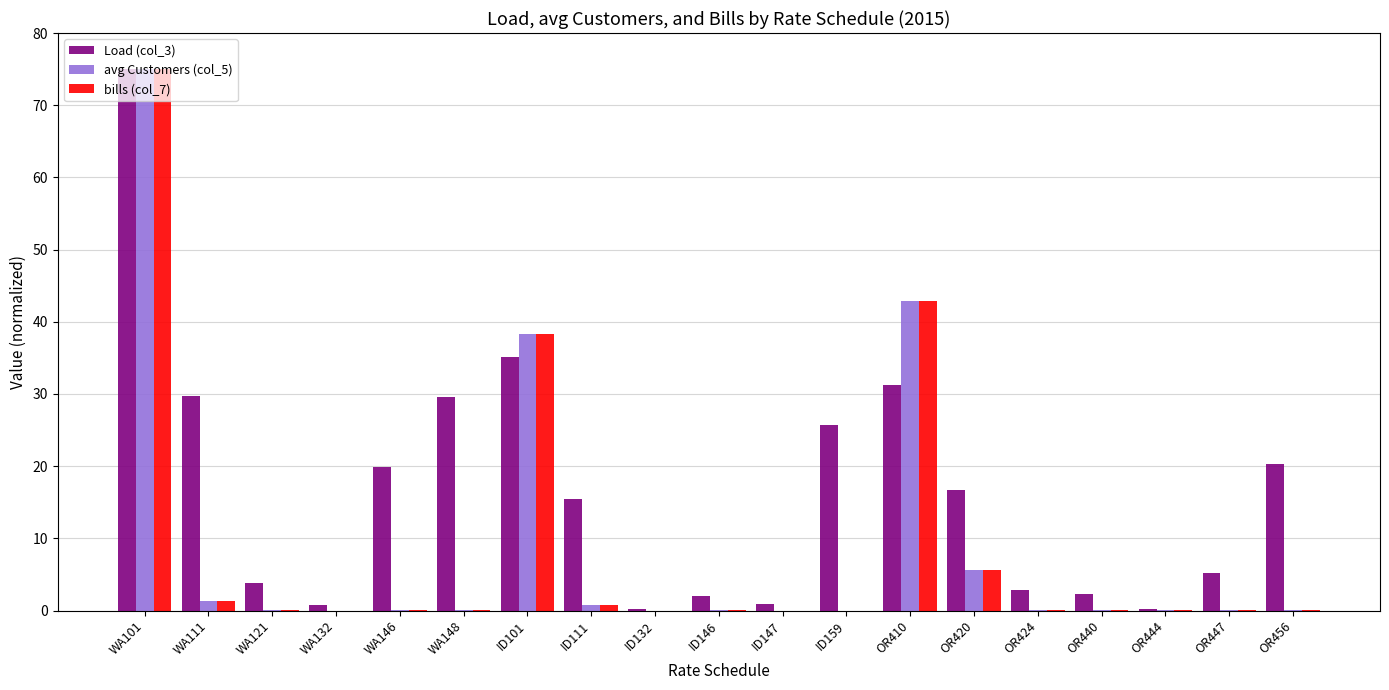

True or false: bills (col_7) has a value of 0.0 at WA121.

True